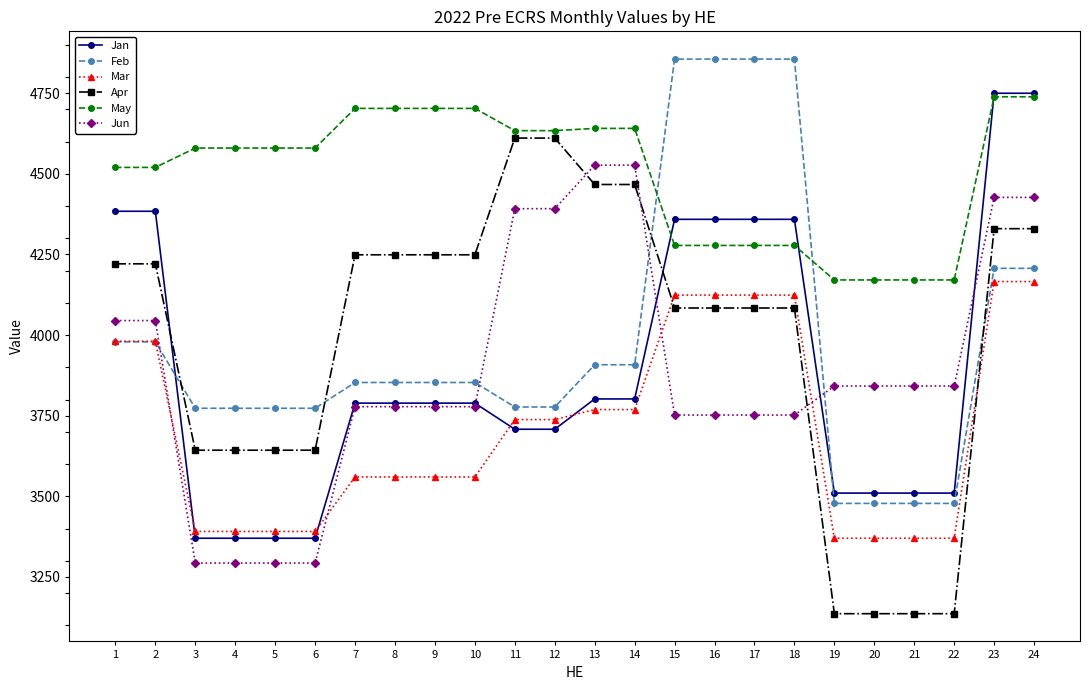

What is the greatest value displayed?

4856